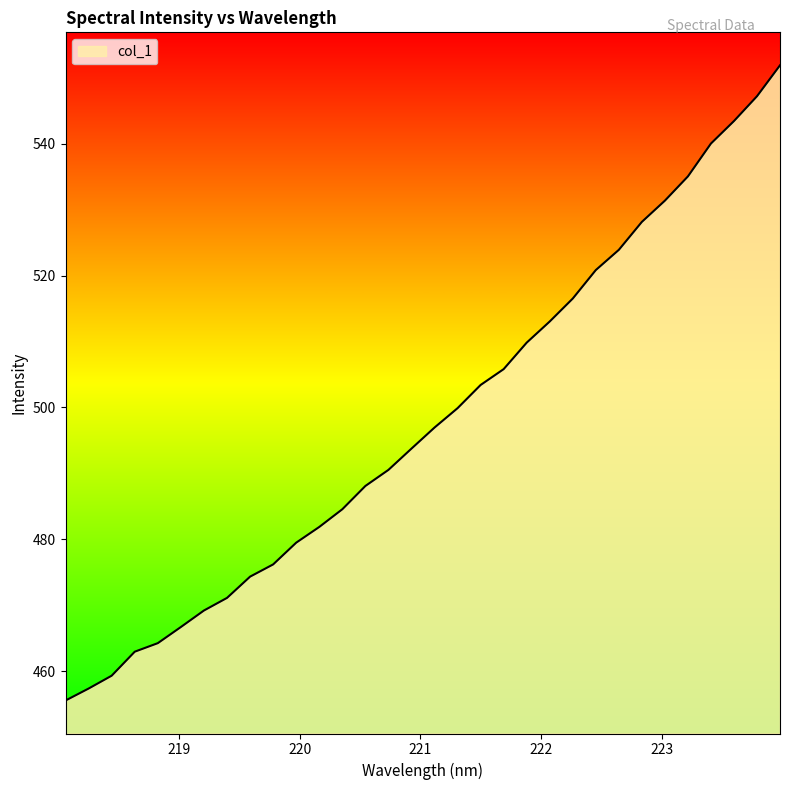

What is the minimum value shown in the chart?

455.6